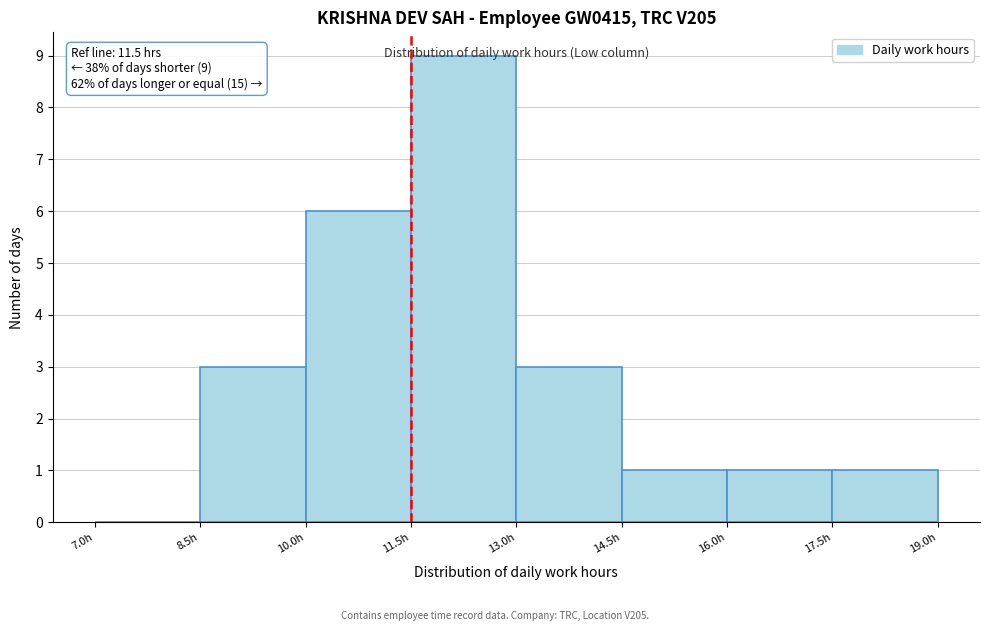

Over which range of the x-axis is the bar tallest?

11.5 to 13.0